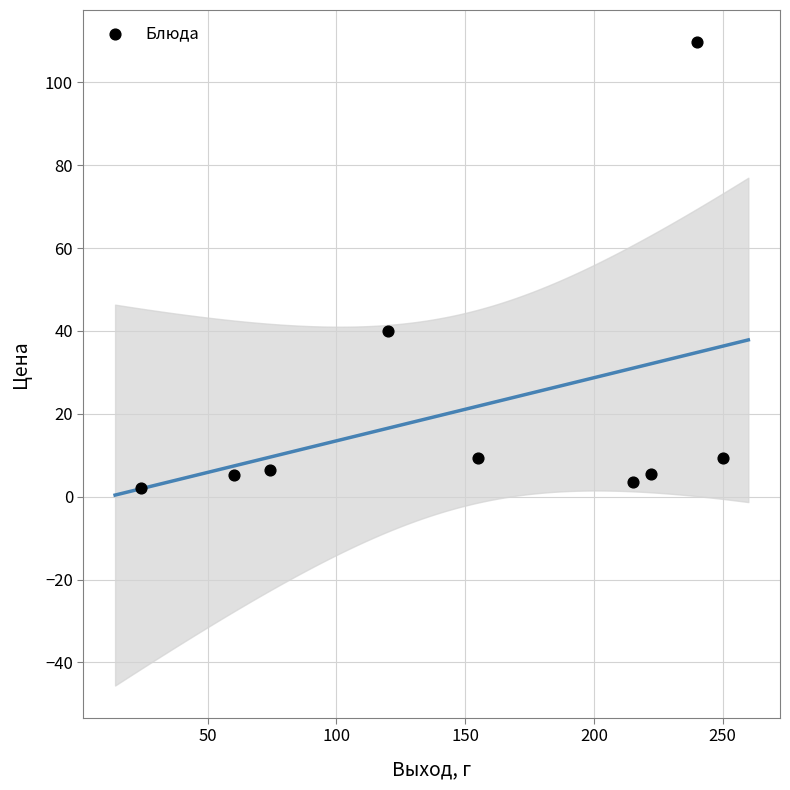

What is the range of X values (max minus min)?

226.0